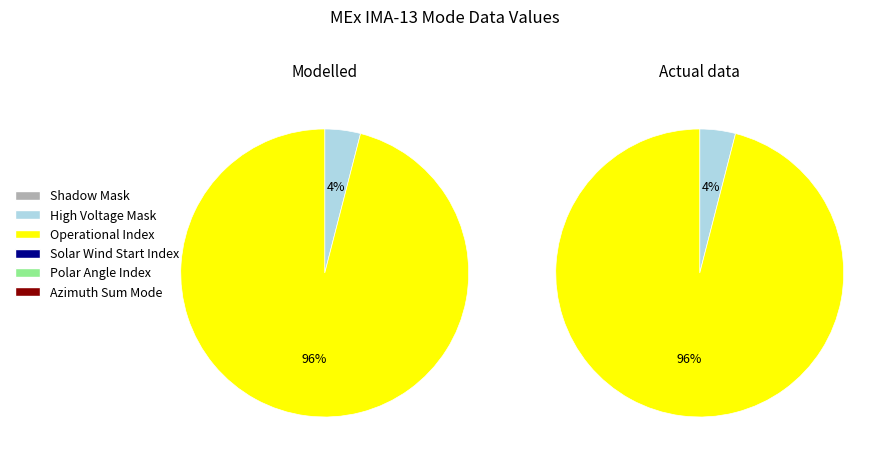

What is the largest slice in the pie chart?

Operational Index